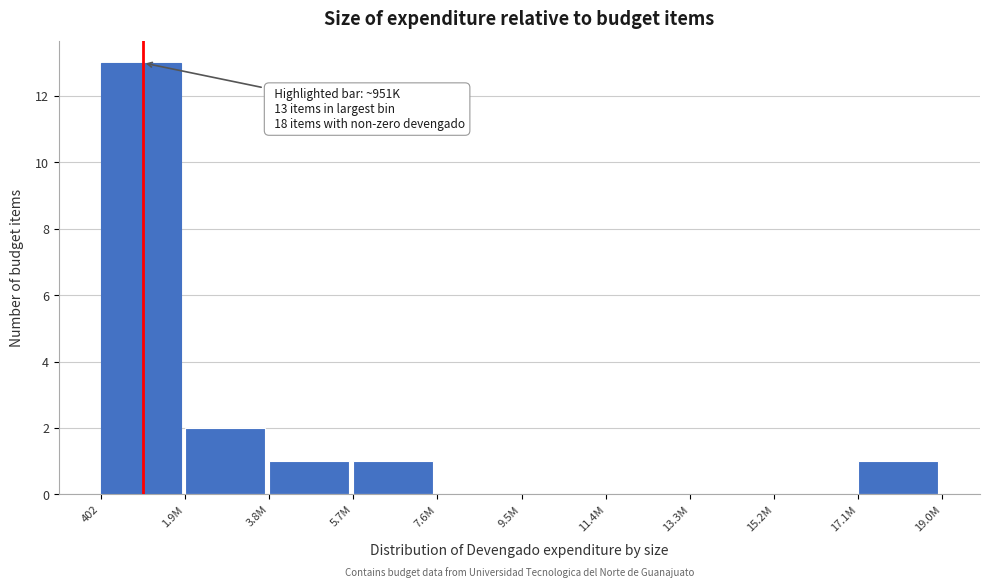

Reading left to right, what are all the values shown in this chart?

402=13	1.9M=2	3.8M=1	5.7M=1	7.6M=0	9.5M=0	11.4M=0	13.3M=0	15.2M=0	17.1M=1